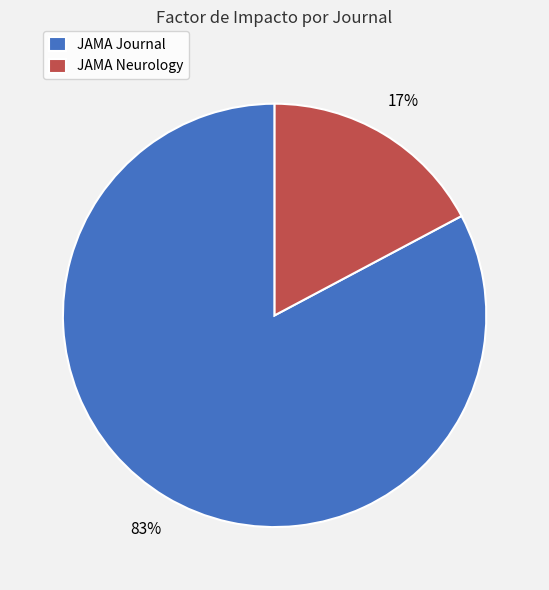

How many slices are in this pie chart?

2